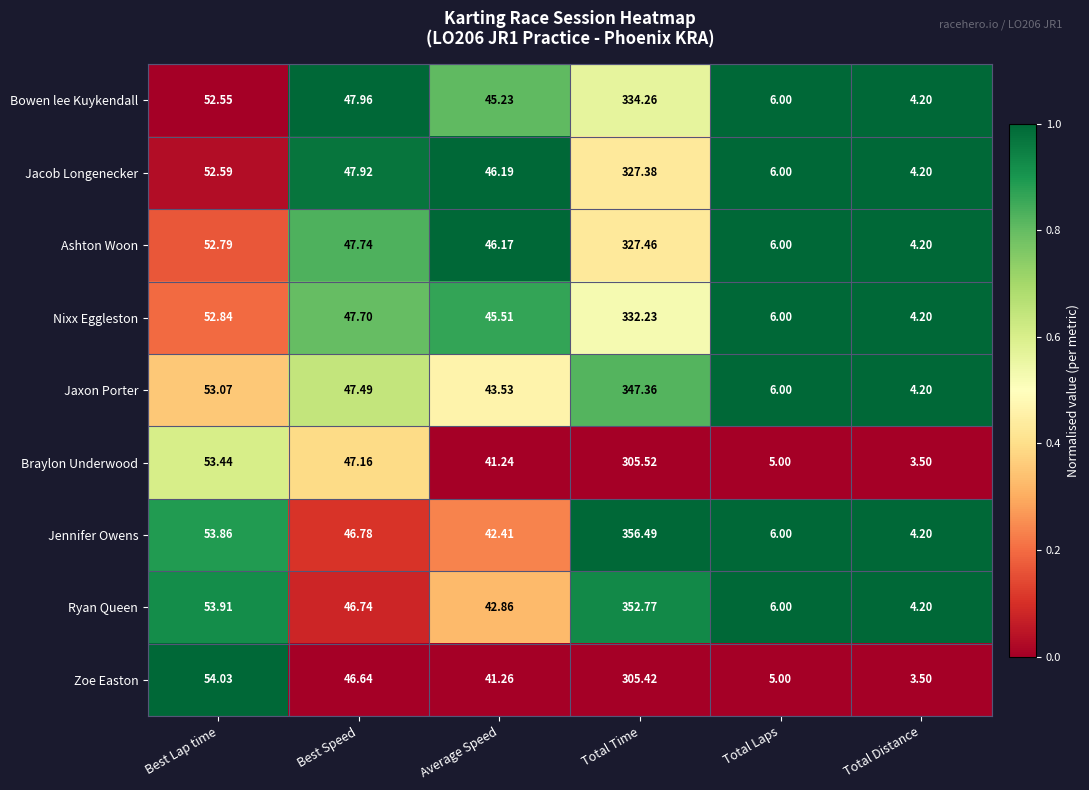

Which series has the largest range (max minus min)?

Jennifer Owens